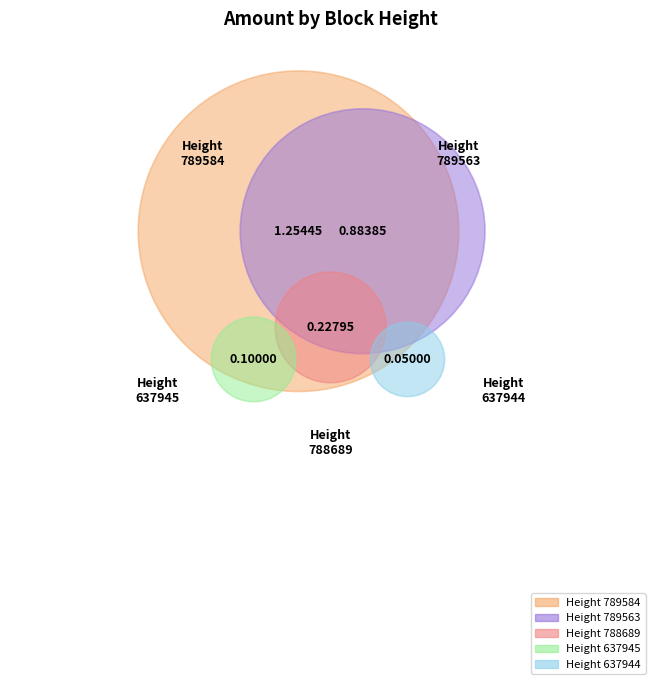

Do 637944 and 788689 together represent more than half of the pie?

No